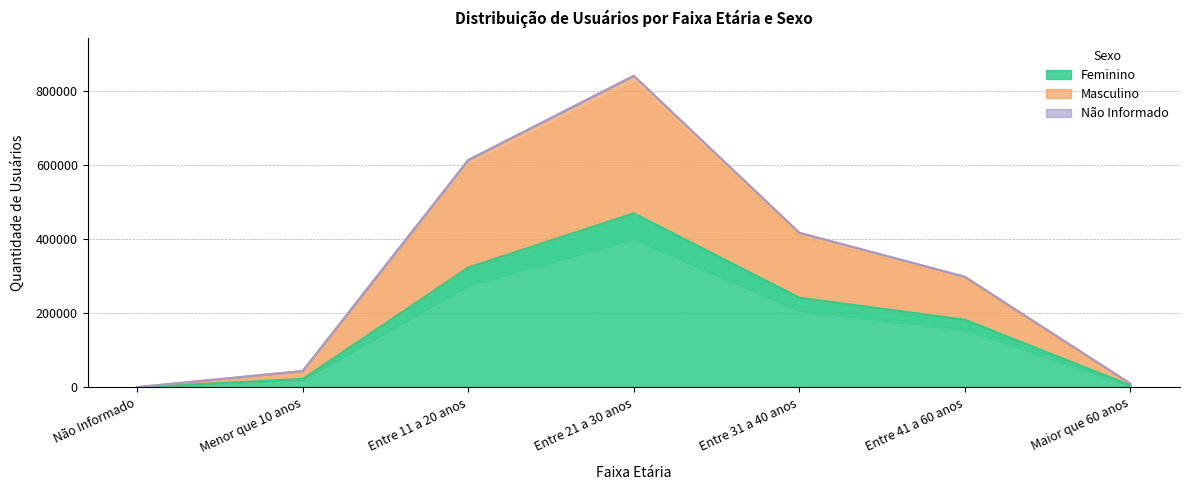

Which category has the lowest value in the Masculino series?

Não Informado